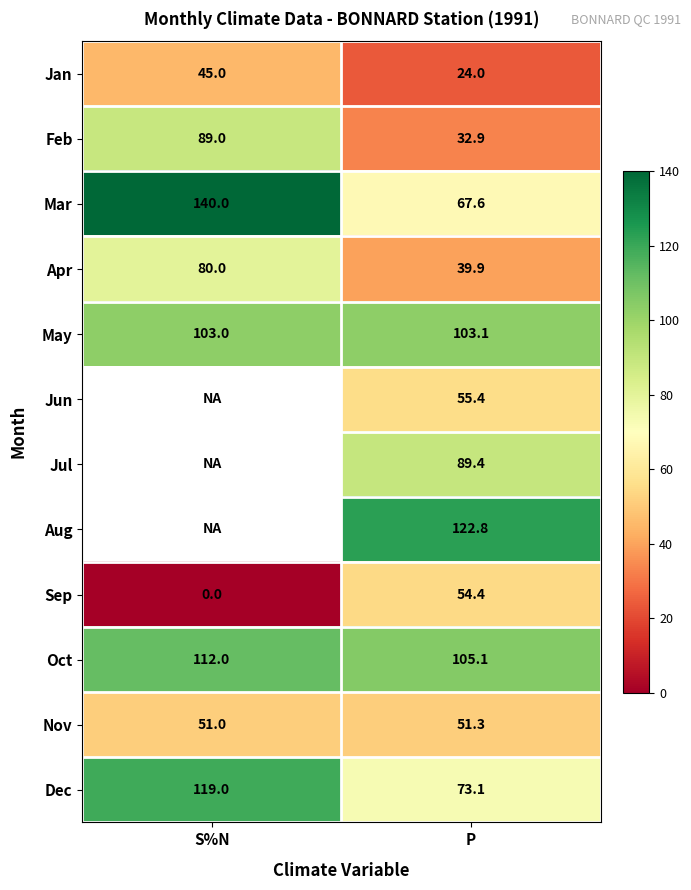

At how many categories does at least one series exceed 23?

2